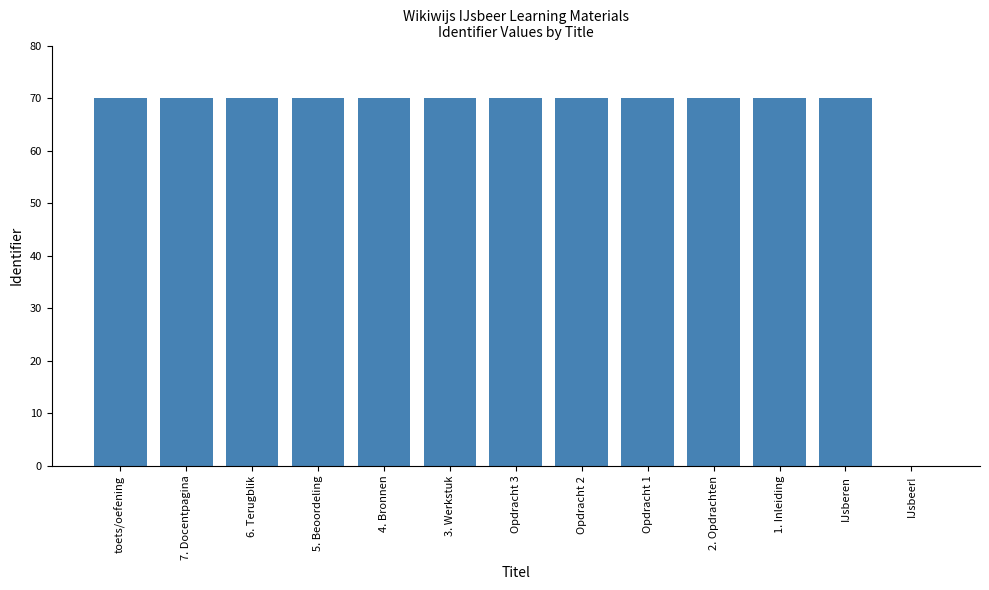

Reading left to right, what are all the values shown in this chart?

70.0	70.0	70.0	70.0	70.0	70.0	70.0	70.0	70.0	70.0	70.0	70.0	0.0